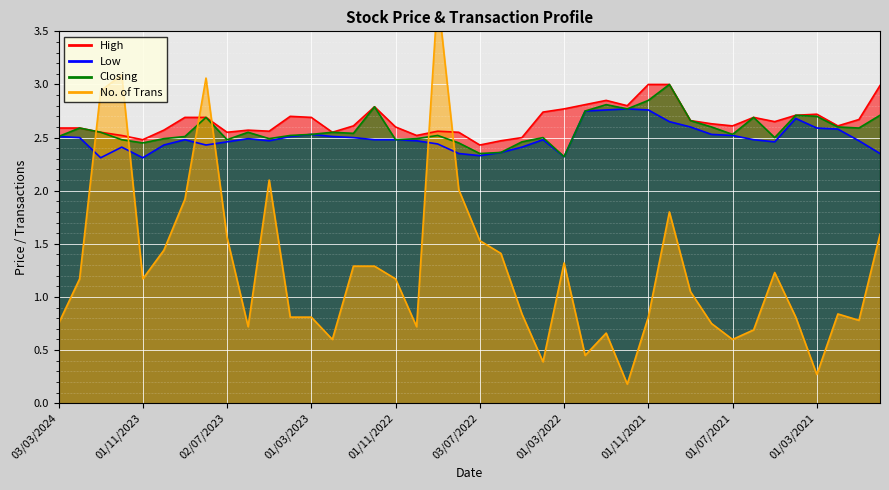

How many interior local peaks does the Closing series have?

11